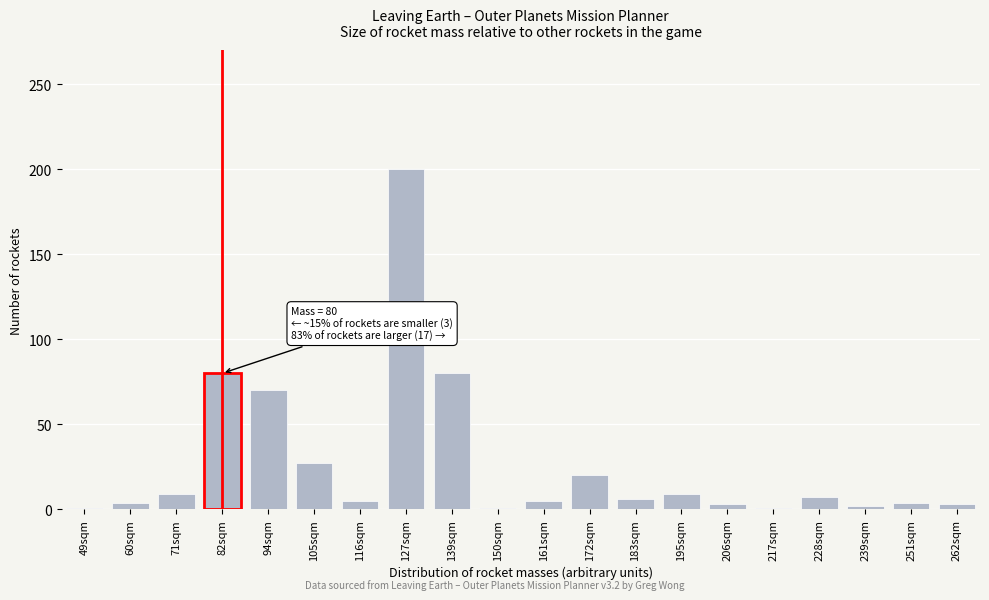

What is the label of the 11th bar from the left?

161sqm